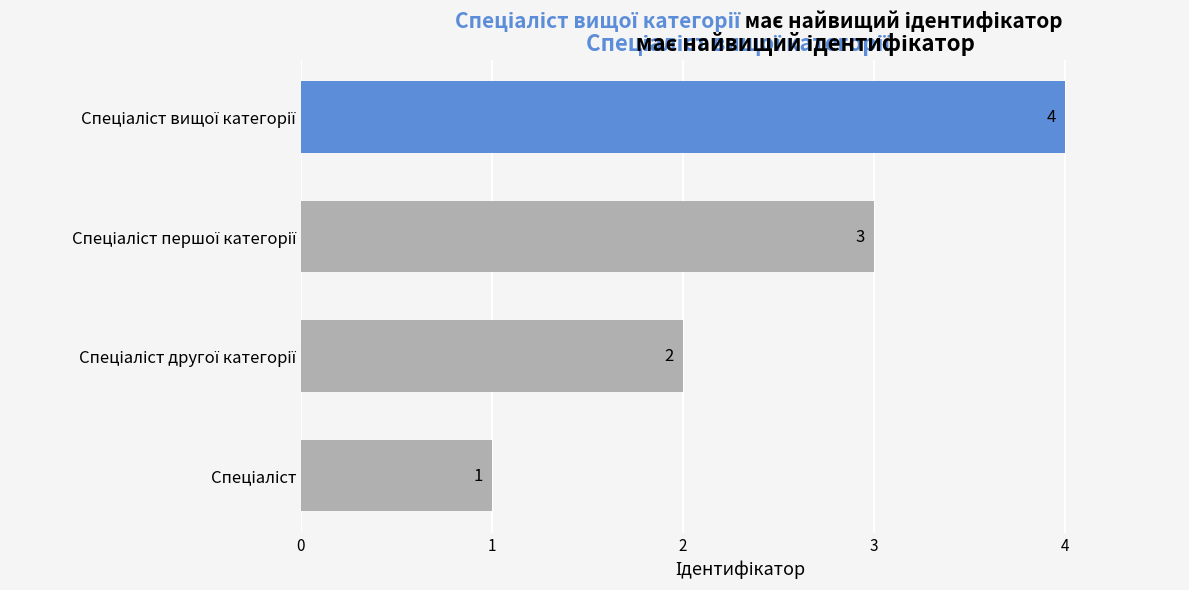

Count the values in the range 2 to 4.

3